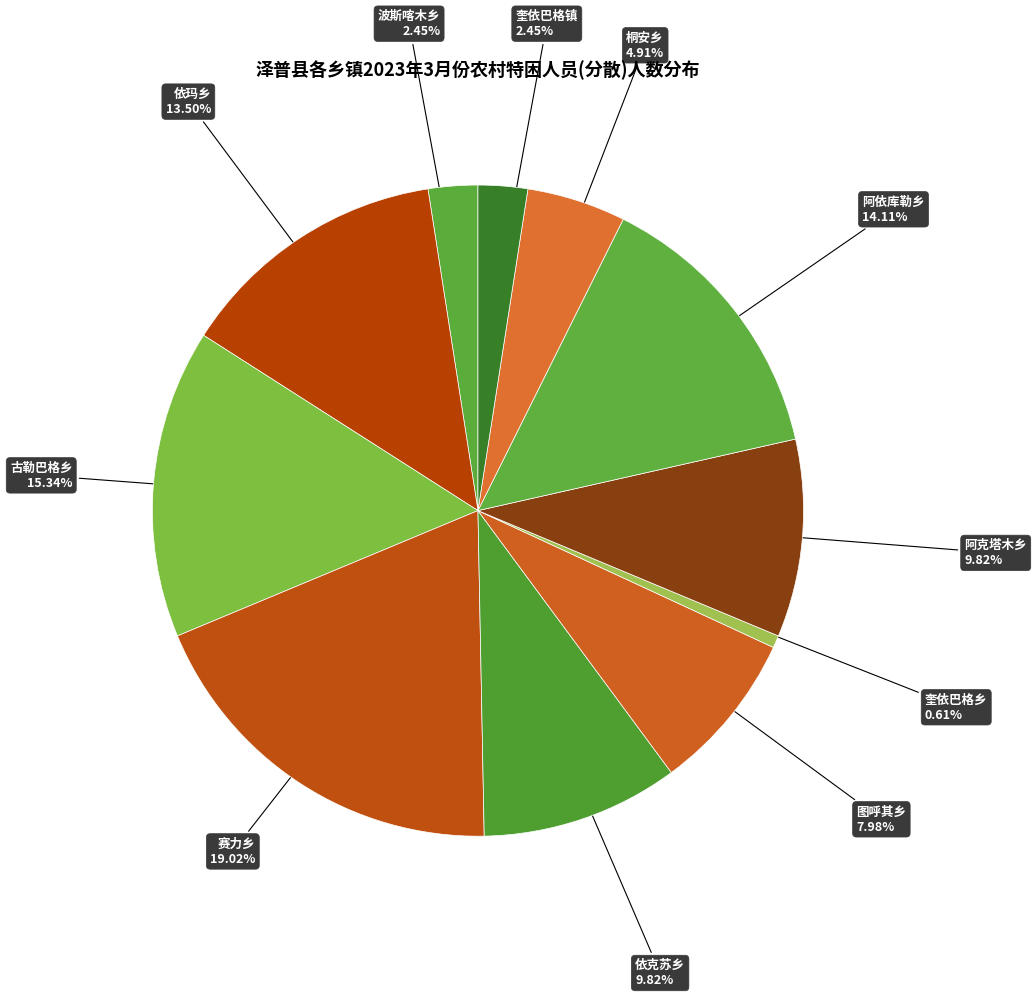

Count the number of slices in the pie.

11